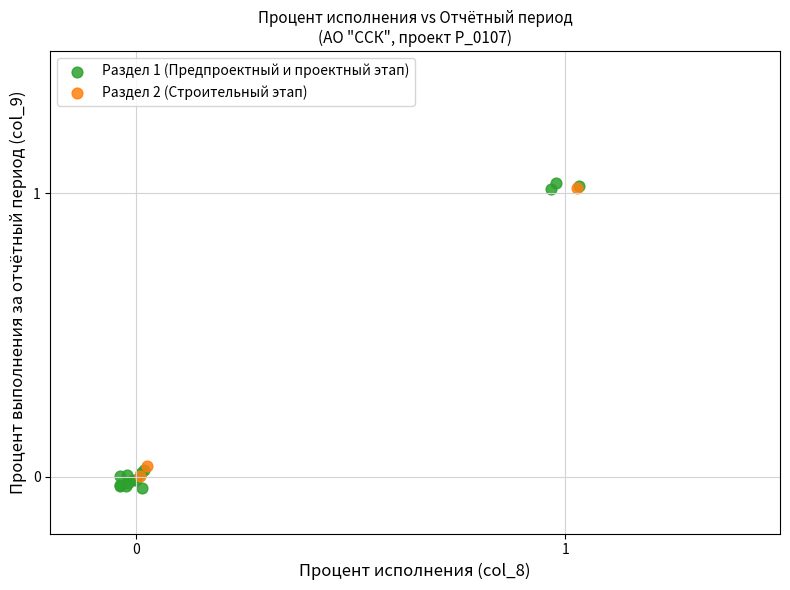

Which series has the largest Y range (max minus min)?

Раздел 1 (Предпроектный и проектный этап)